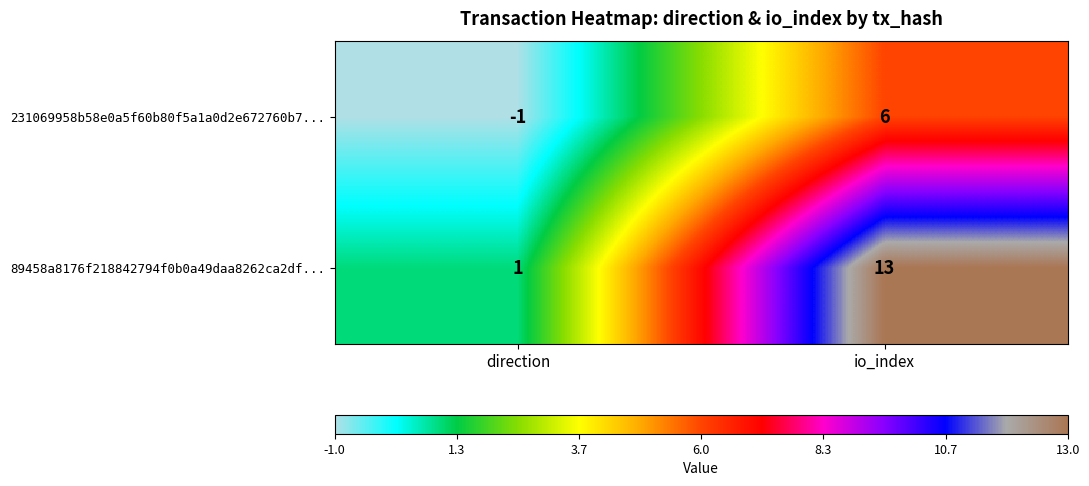

What is the sum of the 89458a8176f218842794f0b0a49daa8262ca2df... values at direction and io_index?

14